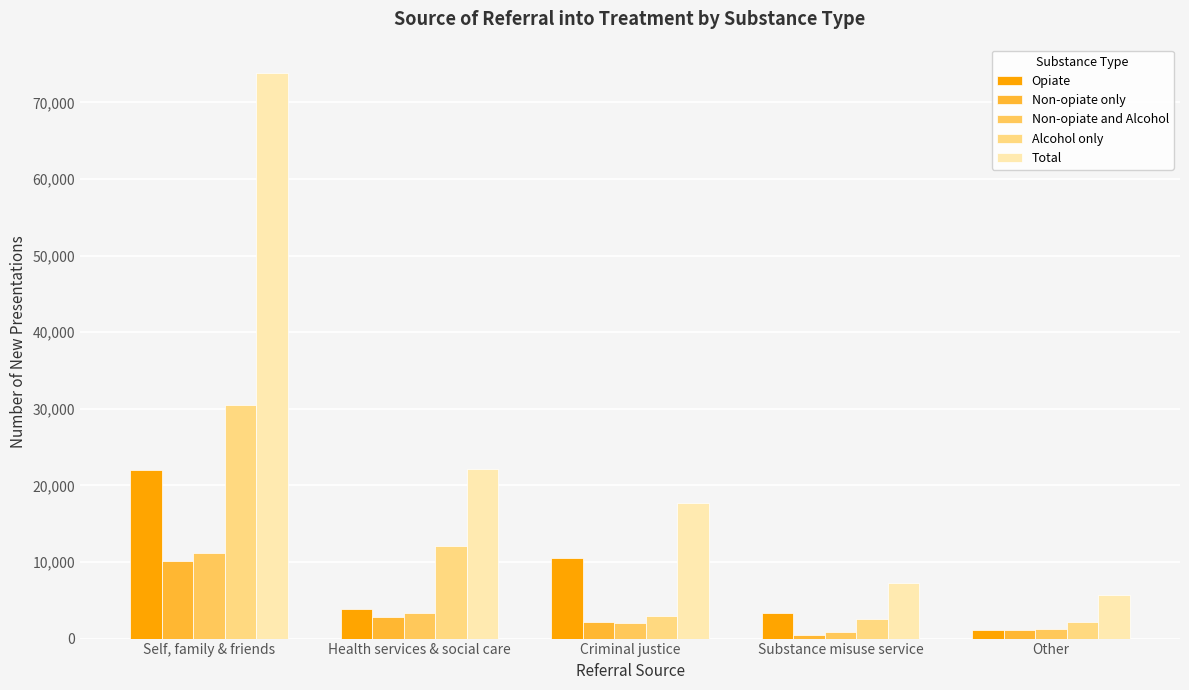

True or false: Total has a value of 7288 at Substance misuse service.

True